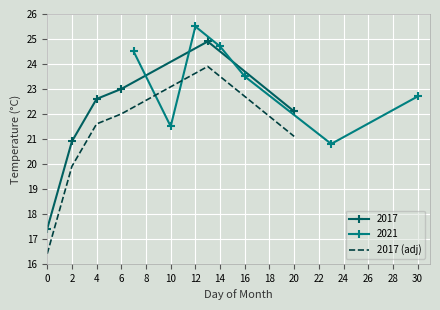

Where does the 2017 (adj) series first go above 21?

4